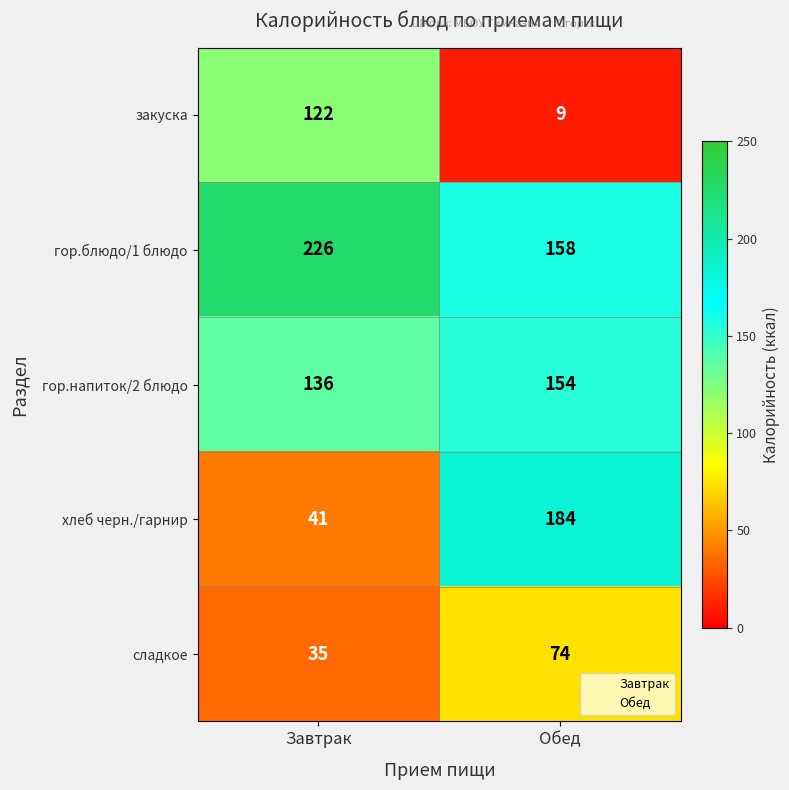

What is the sum of all сладкое values?

109